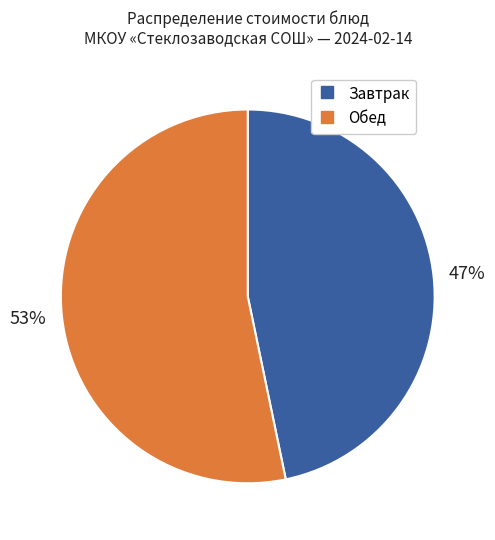

Is there a majority slice in this chart?

Yes